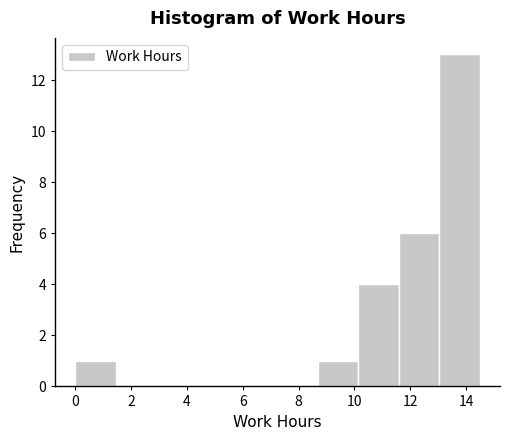

How tall is the bar that spans 8.6 to 10.2 on the x-axis? Neither the bar edges nor the heights are printed on the chart, so give them approximately, as read against the axes.

1